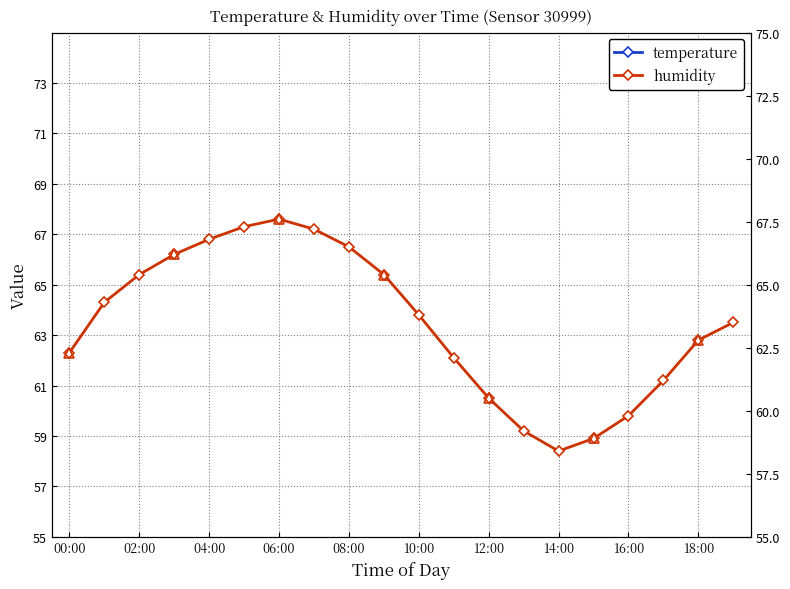

Where is the first local maximum for temperature?

14:00